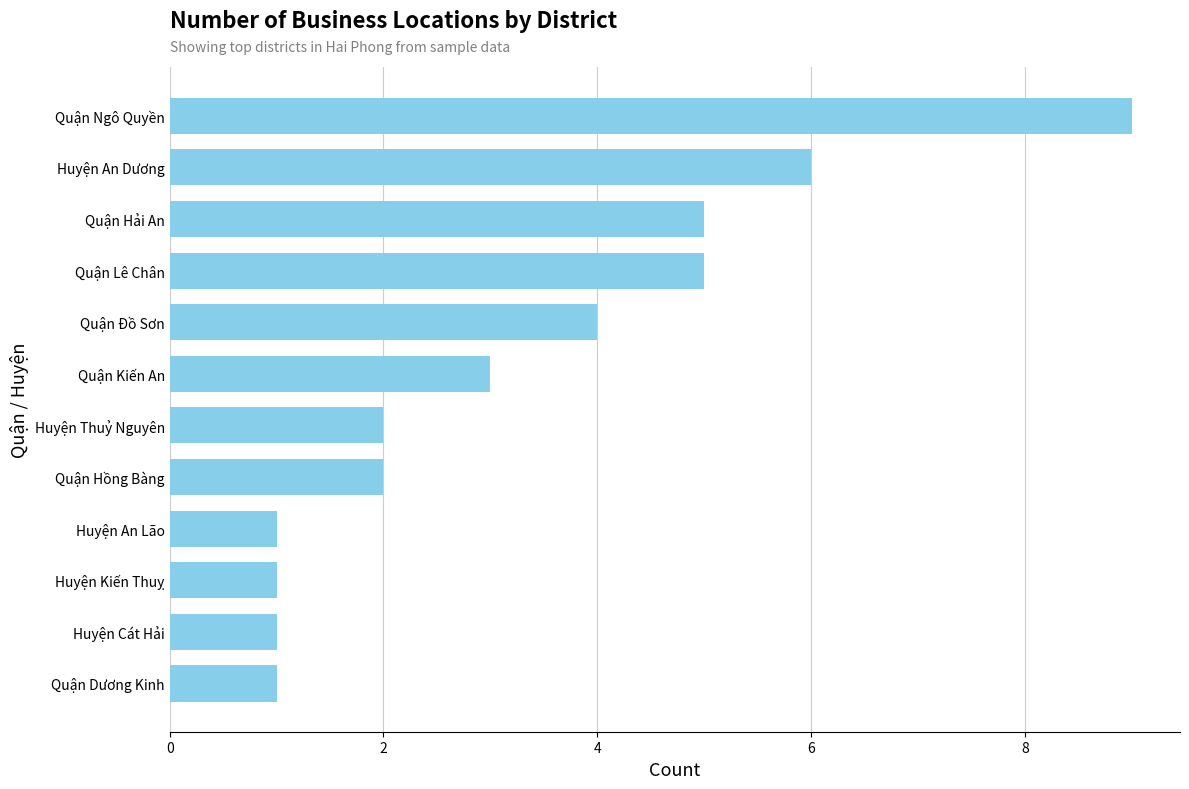

Does the chart contain any negative values?

No